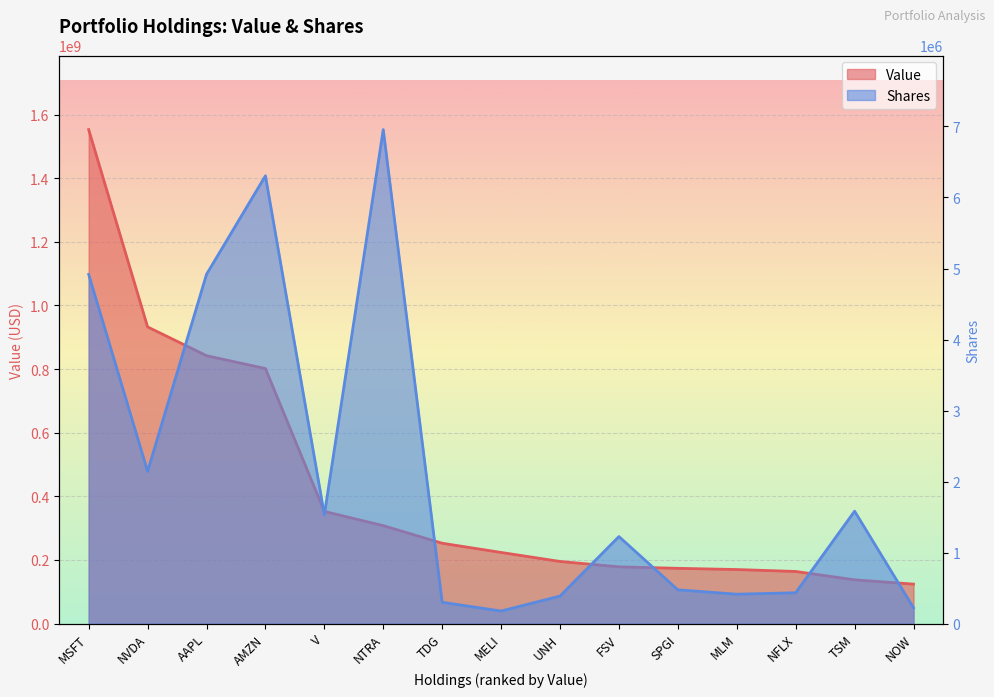

How many lines are shown in the chart?

2